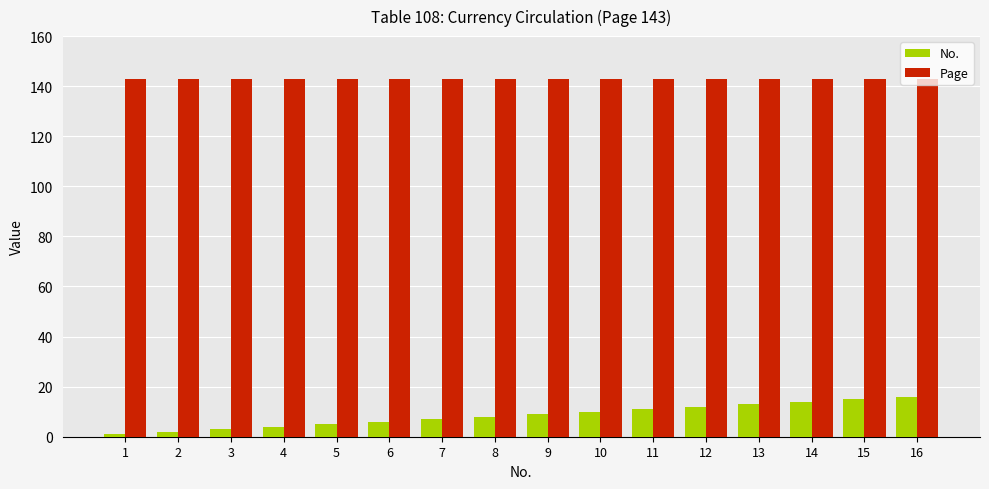

What is the highest value of the Page series?

143